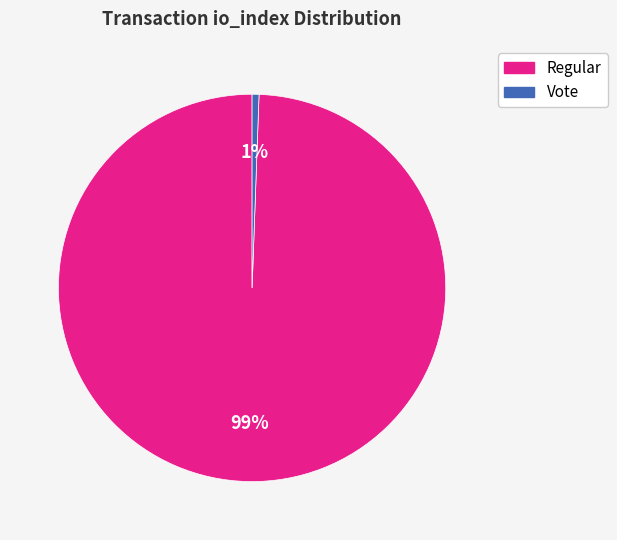

Between Vote and Regular, which is larger?

Regular